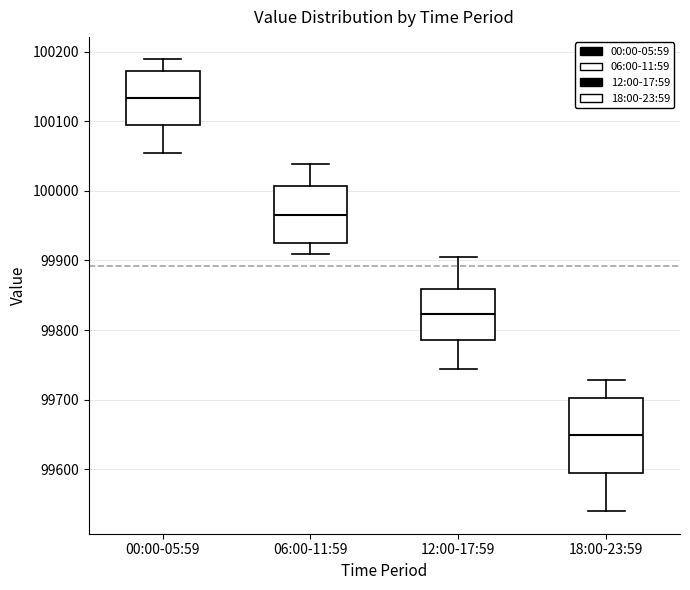

Reading left to right, transcribe this box plot: for each box, give where its median line is, the range the box spans, and where its two whiskers end, as read against the y-axis. The values are not printed on the chart, so give them approximately, as read against the axis.

00:00-05:59: median 100130, box 100090 to 100170, whiskers 100050 to 100190
06:00-11:59: median 99970, box 99930 to 100010, whiskers 99910 to 100040
12:00-17:59: median 99820, box 99790 to 99860, whiskers 99740 to 99900
18:00-23:59: median 99650, box 99600 to 99700, whiskers 99540 to 99730